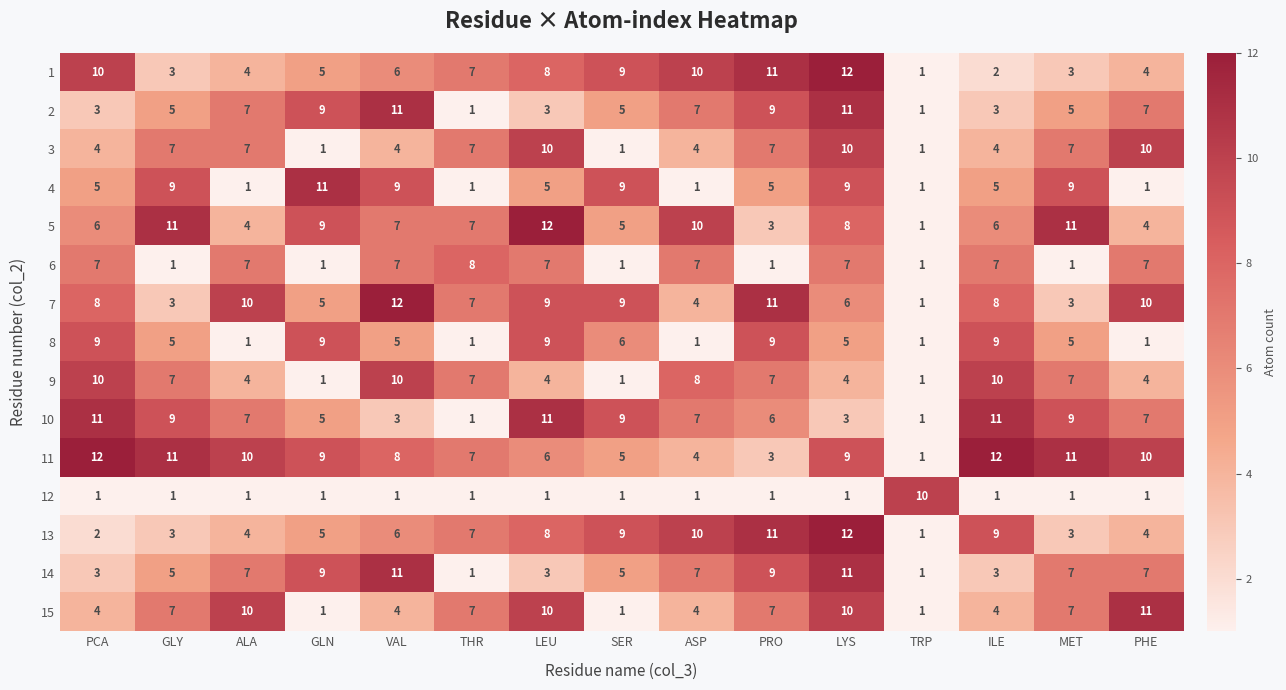

What is the total value across all series at LEU?

106